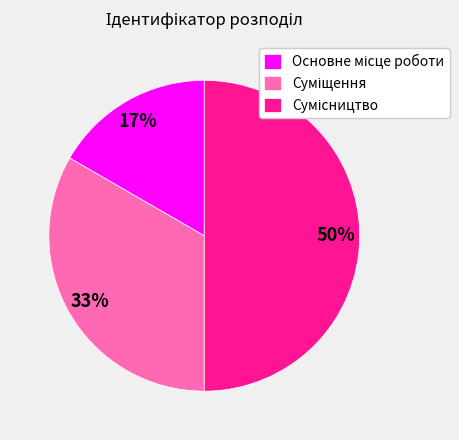

To the nearest percent, what is the average slice percentage?

33%